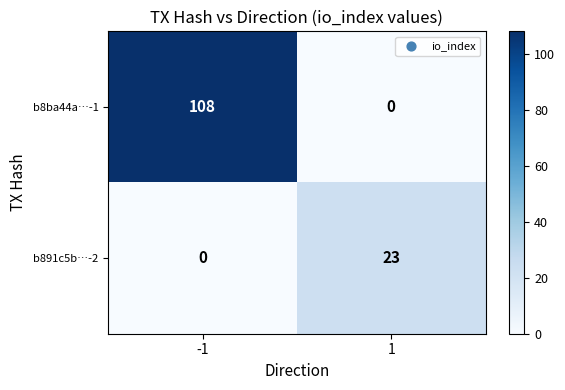

What is the sum of all b891c5b…-2 values?

23